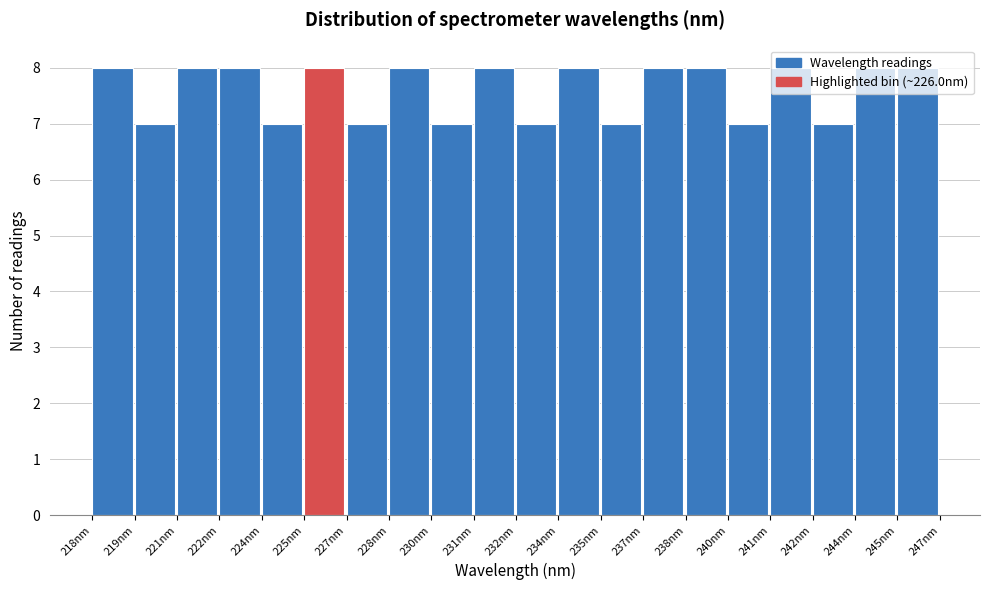

What is the smallest value displayed?

7